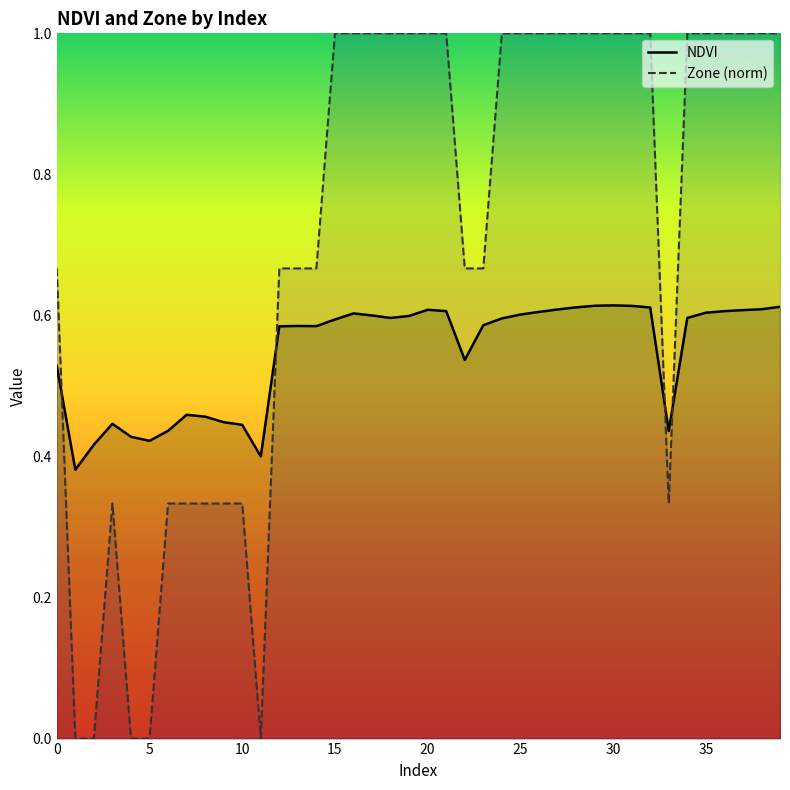

What is the difference between the highest and lowest values at 33?

0.1